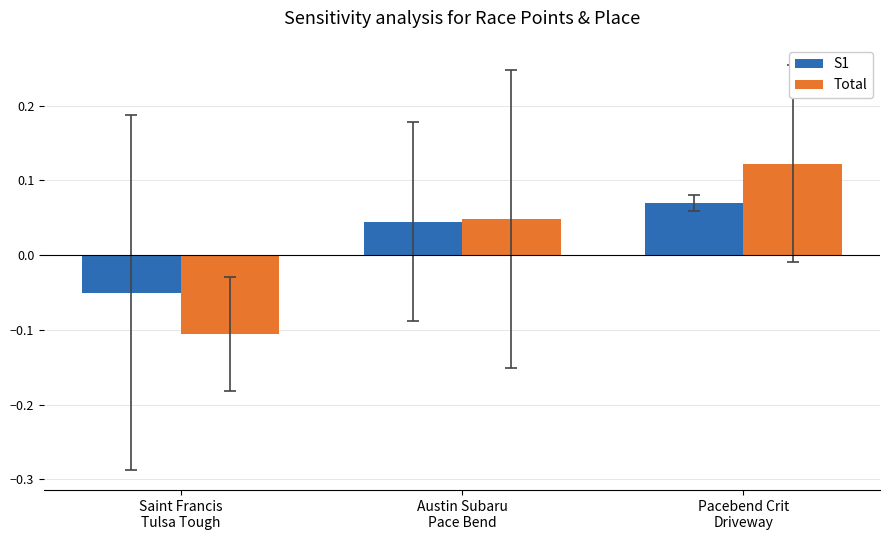

At which category is the sum across all series the highest?

Pacebend Crit
Driveway